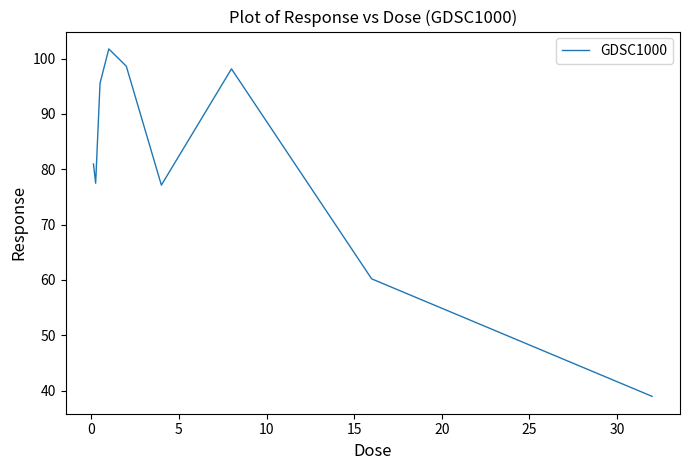

What is the minimum value shown in the chart?

38.9